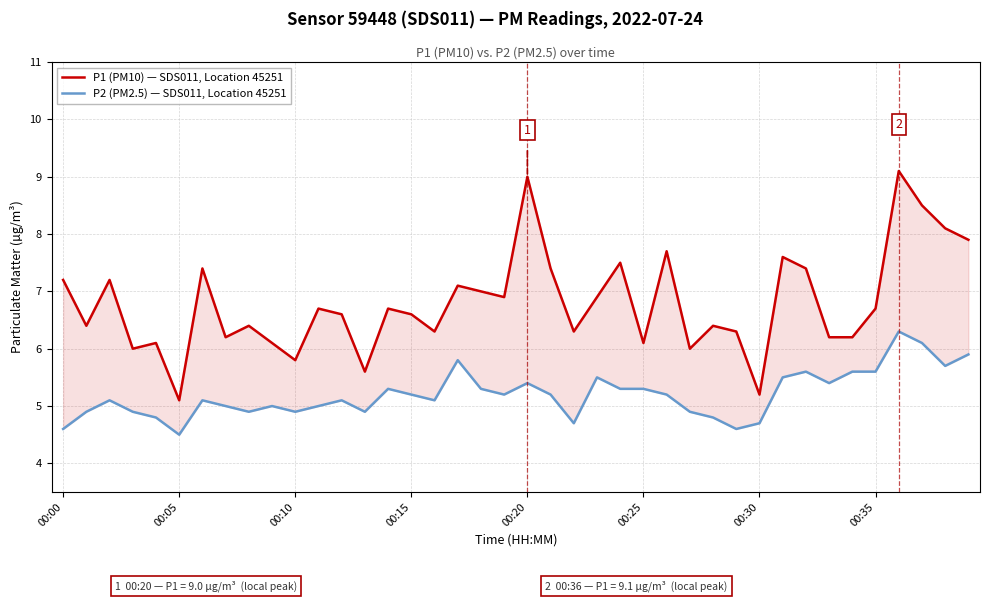

True or false: P2 (PM2.5) — SDS011, Location 45251 has a value of 5.1 at 16.

True